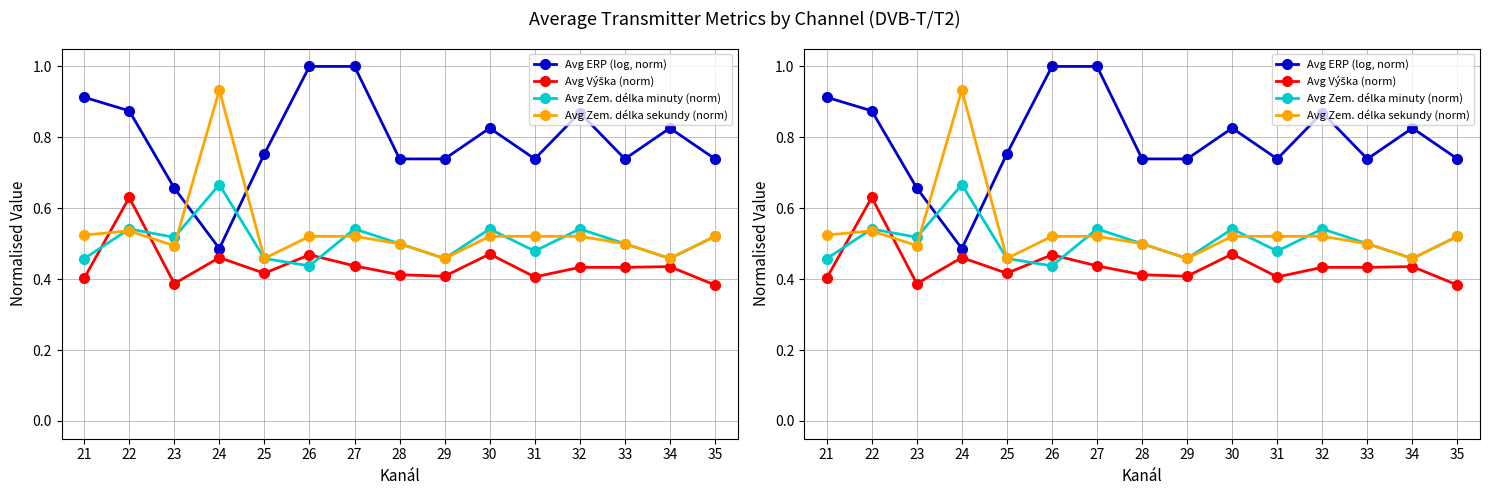

Which series ends up on top after the final intersection of Avg Zem. délka sekundy (norm) and Avg Zem. délka minuty (norm)?

Avg Zem. délka minuty (norm)